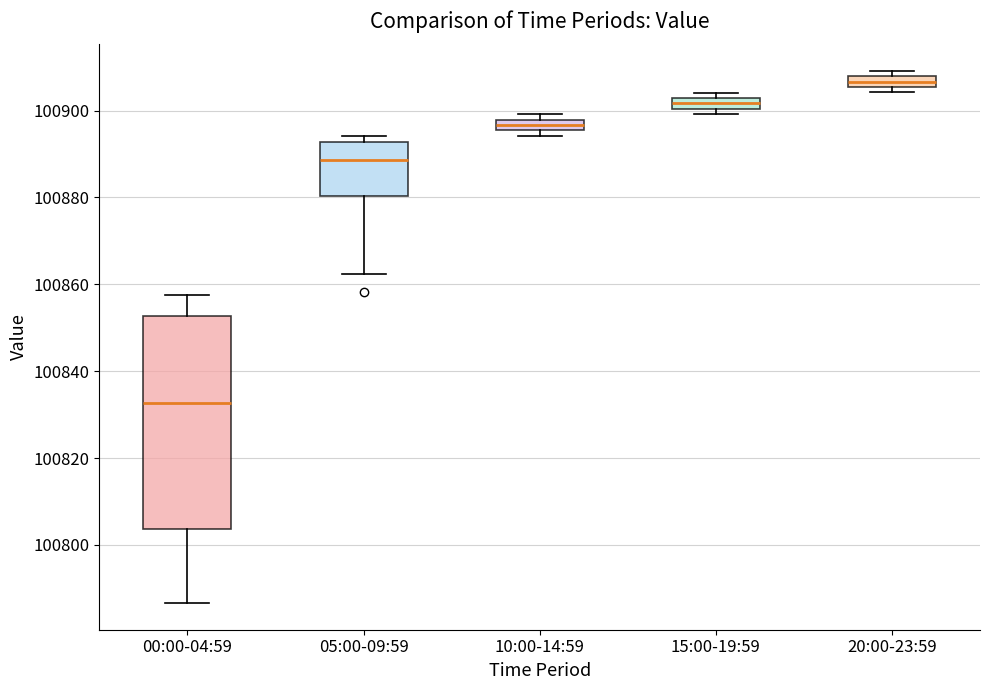

Where is the upper edge of the box for 15:00-19:59 on the y-axis? The values are not printed on the chart, so give them approximately, as read against the axis.

100902